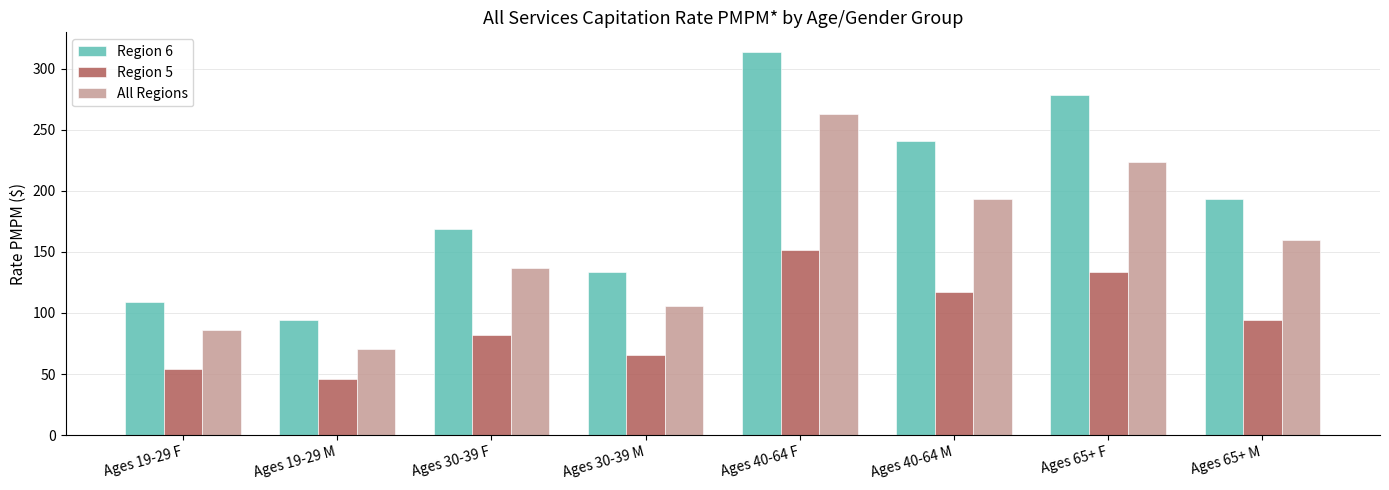

What is the total value across all series at Ages 19-29 F?

248.9